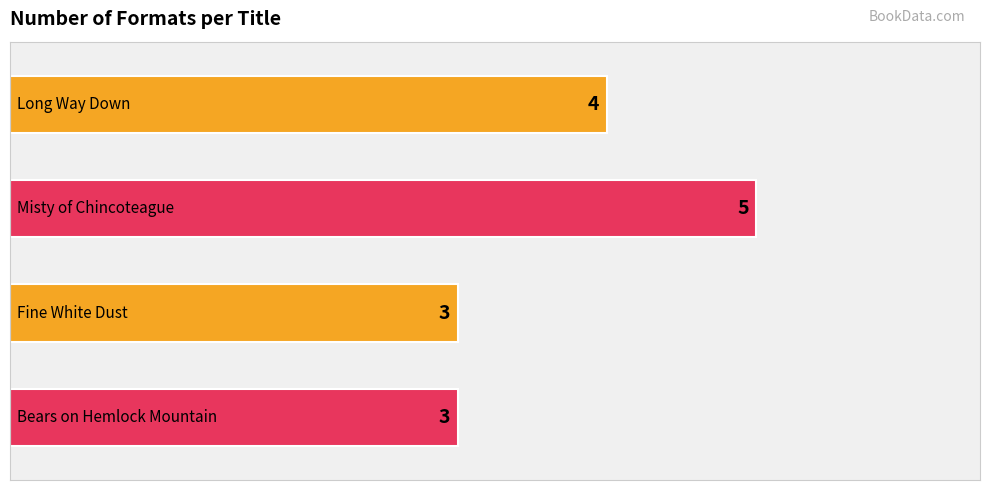

How many data points does each series have?

4